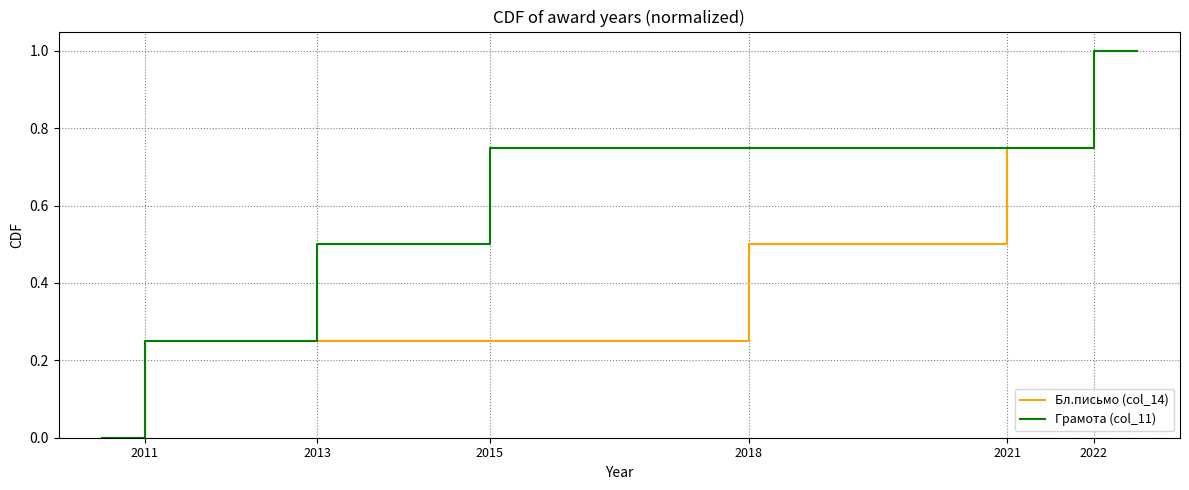

True or false: Грамота (col_11) has more than 1 points higher than both neighbors.

False